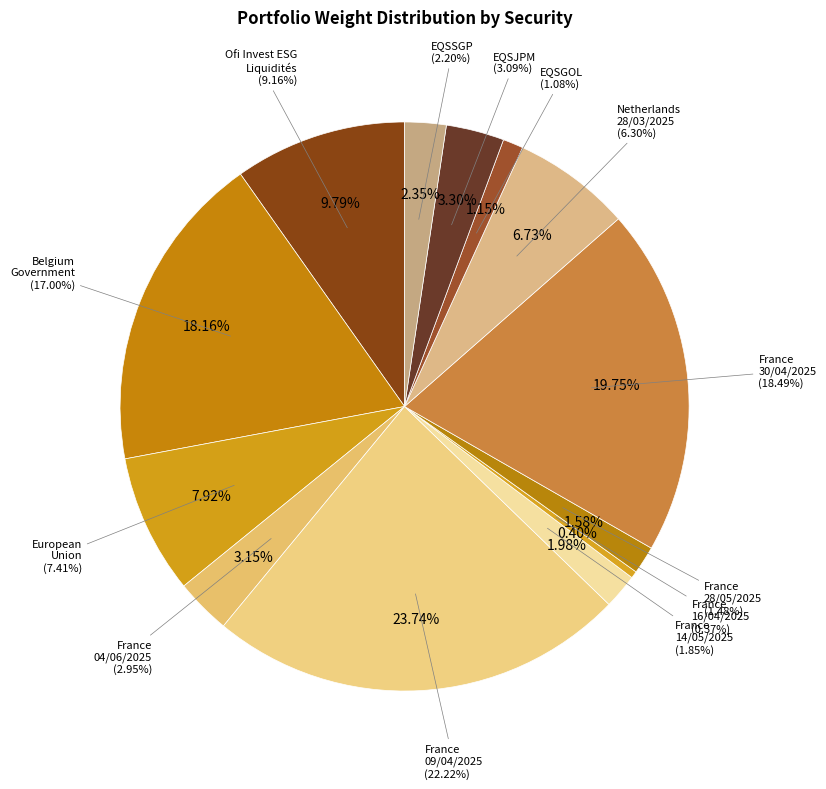

Which has a higher value, EQSSGP or Netherlands
28/03/2025?

Netherlands
28/03/2025